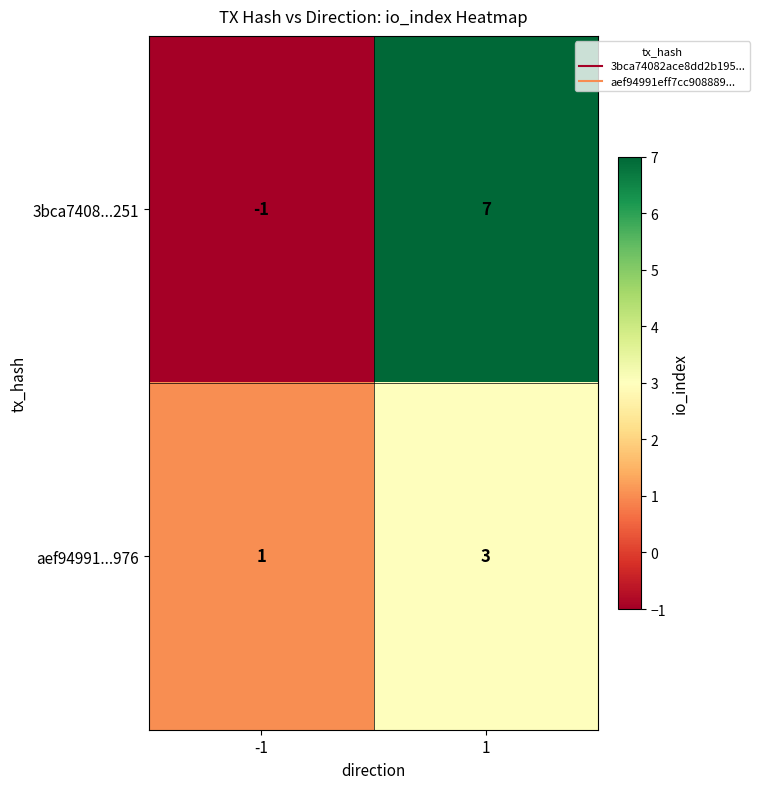

Reading left to right, transcribe all the data shown in this chart.

3bca7408...251: -1=-1	1=7
aef94991...976: -1=1	1=3